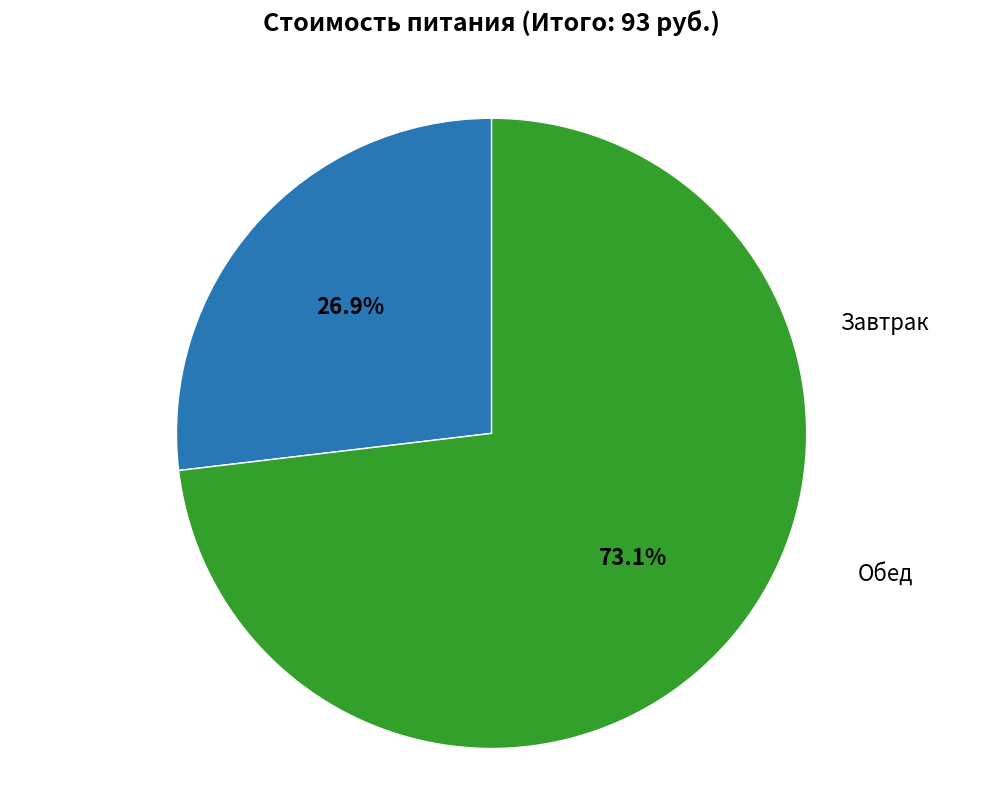

Is there any slice that represents more than half of the pie?

Yes